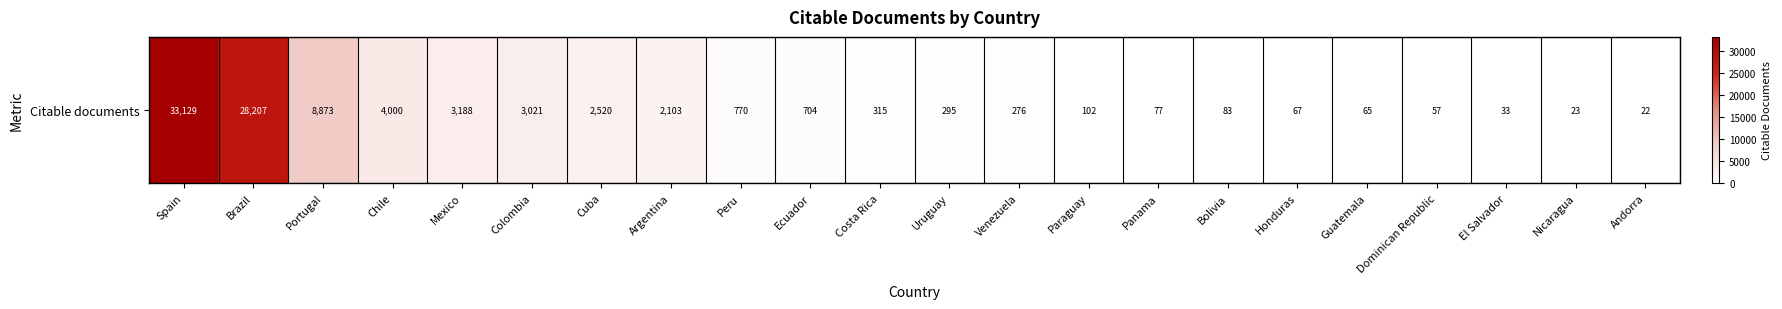

What is the ratio of the value at Uruguay to the value at Dominican Republic?

5.2